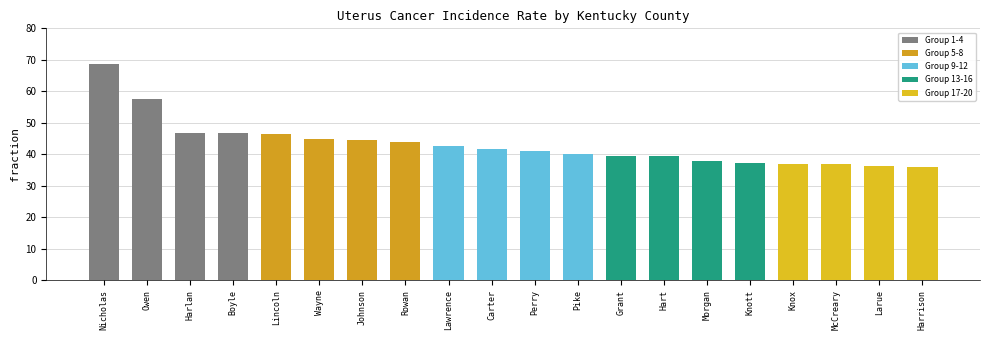

What is the minimum value shown in the chart?

36.1